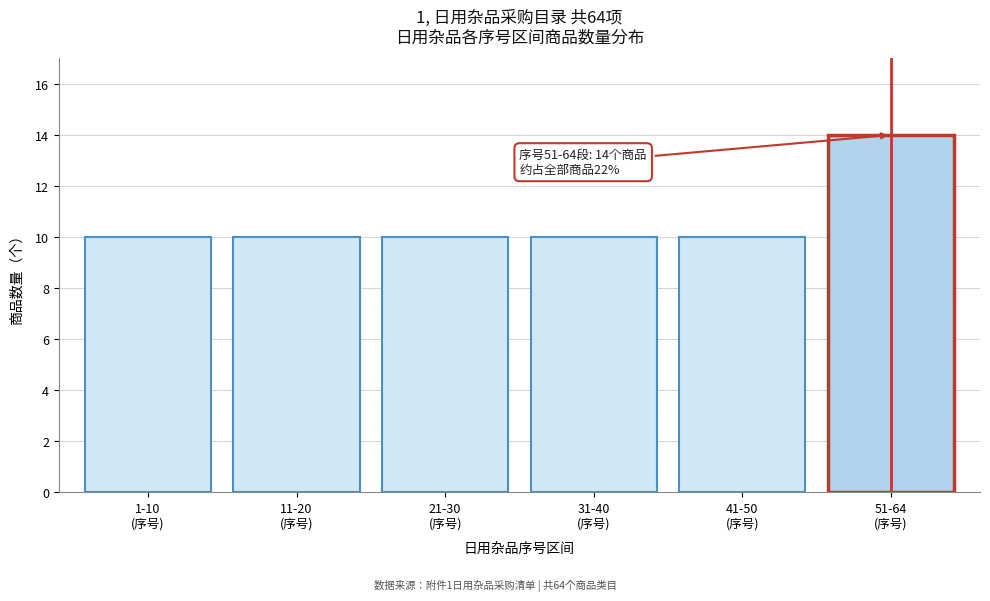

Reading left to right, list all the values displayed in this chart.

10	10	10	10	10	14